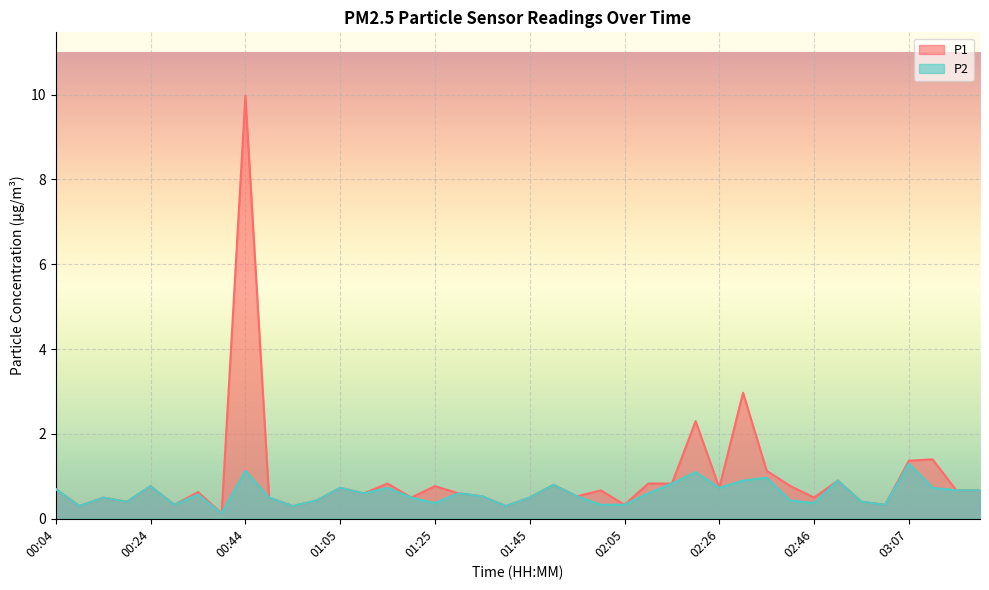

What are all the series names shown in the legend?

P1, P2